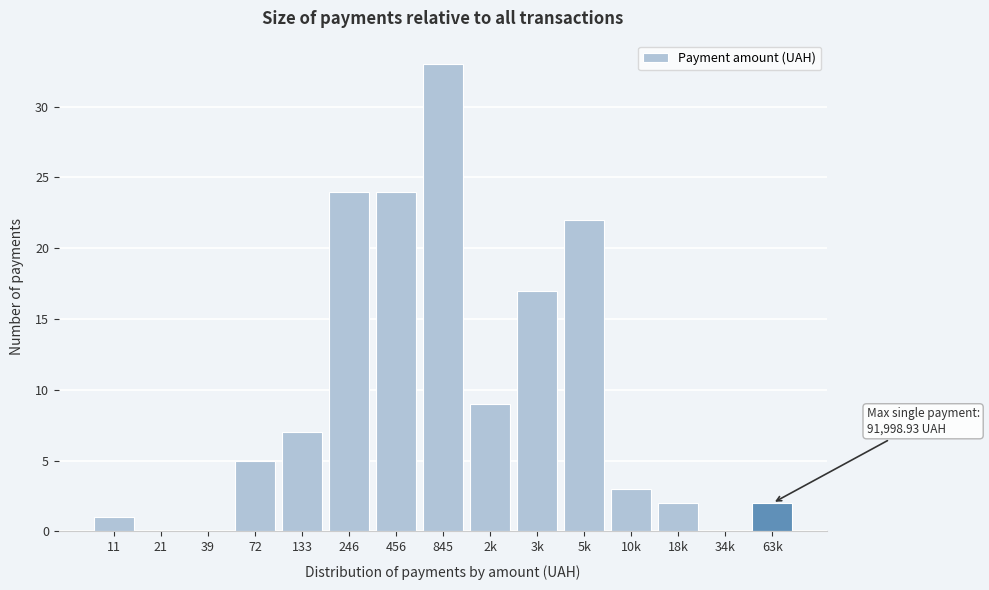

Reading right to left, extract all data points from this chart.

63k=2	34k=0	18k=2	10k=3	5k=22	3k=17	2k=9	845=33	456=24	246=24	133=7	72=5	39=0	21=0	11=1